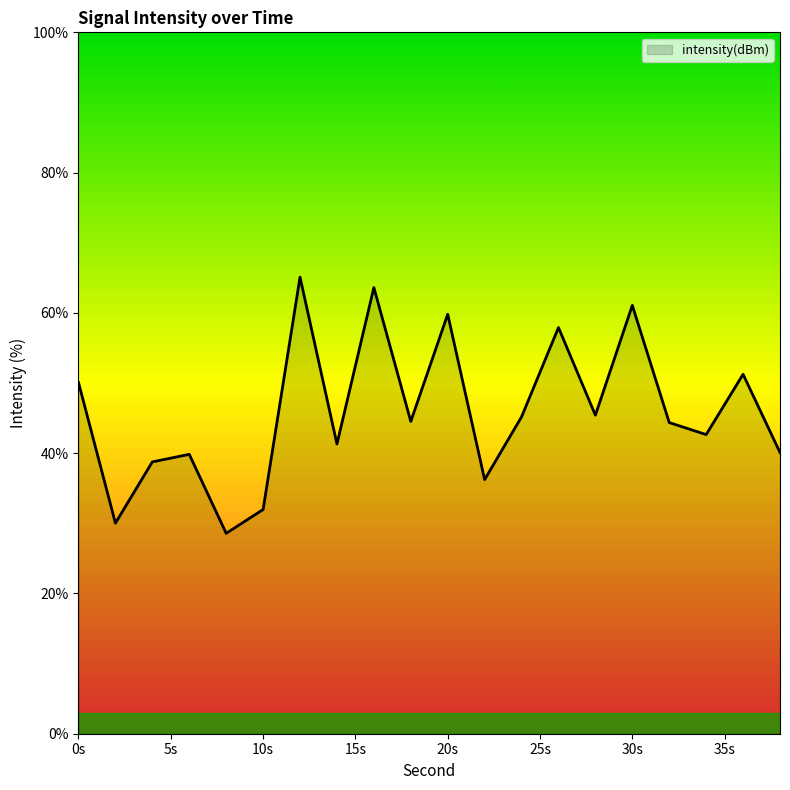

What is the greatest value displayed?

65.1